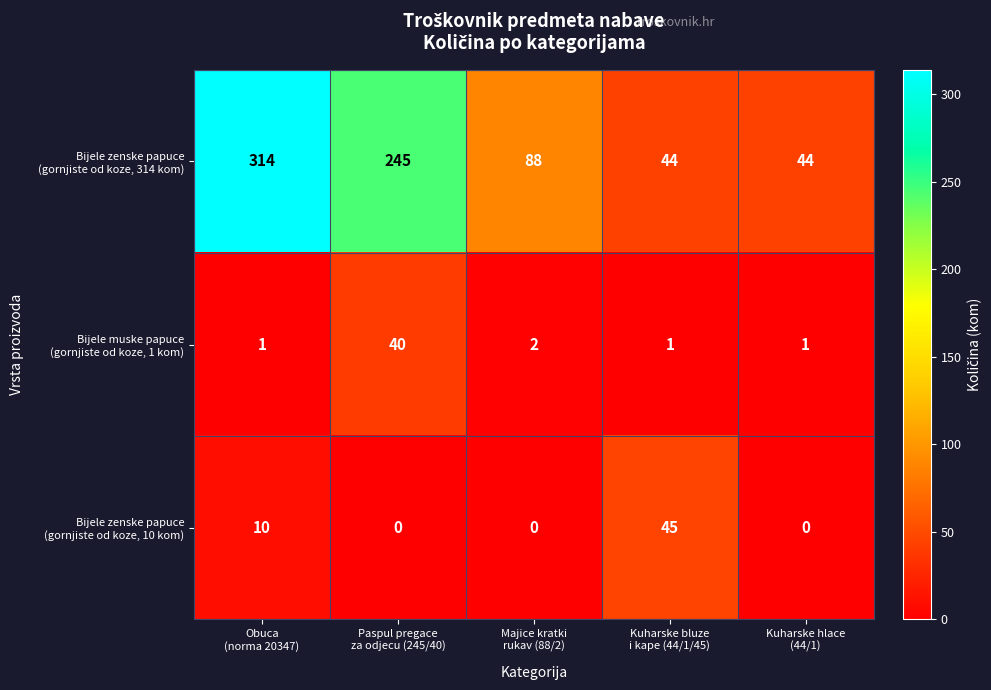

What is the maximum value shown in the chart?

314